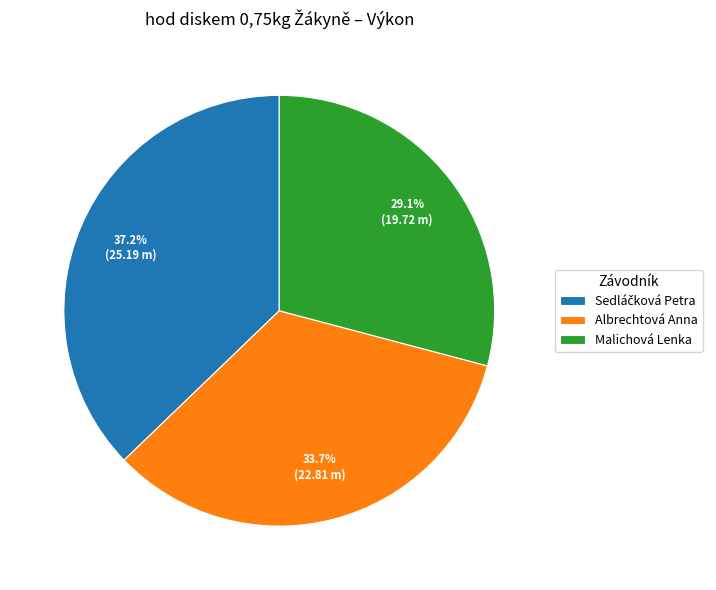

Which category has the smallest portion of the pie?

Malichová Lenka